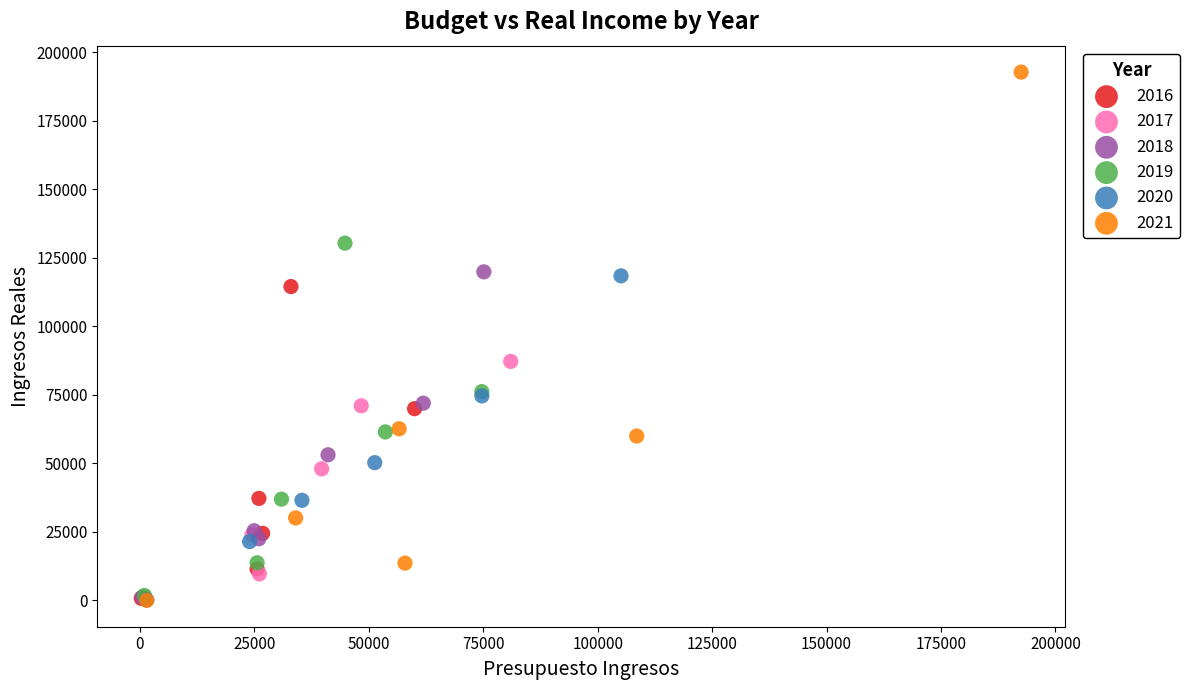

Which series has the widest spread of Y values?

2021